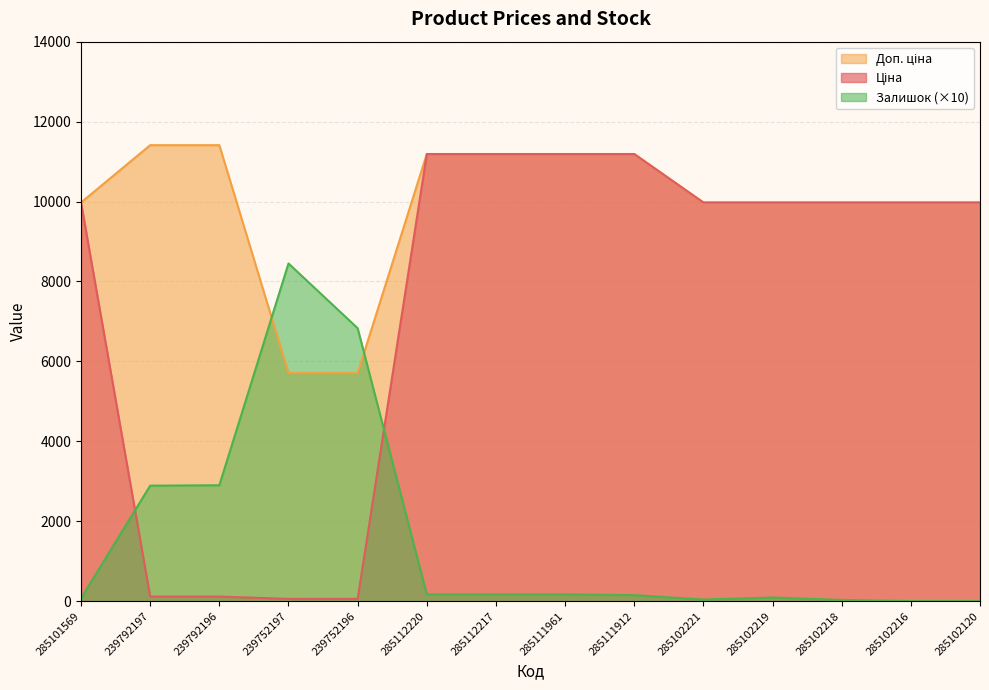

What is the lowest value of the Ціна series?

57.0